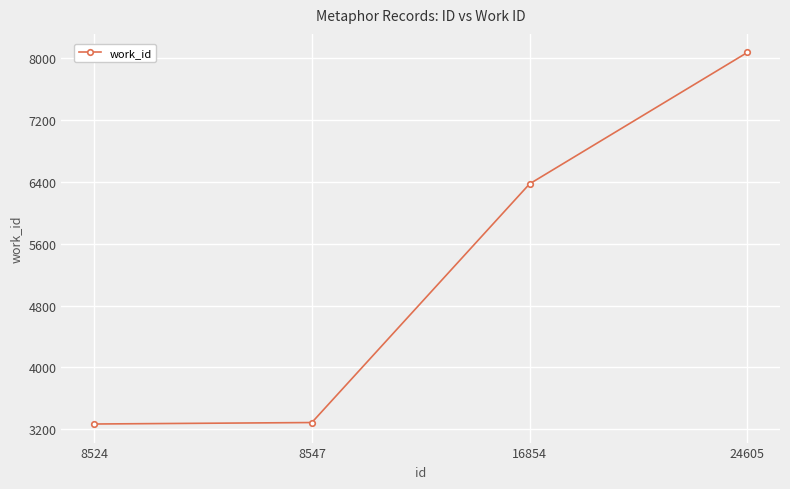

What is the greatest value displayed?

8078